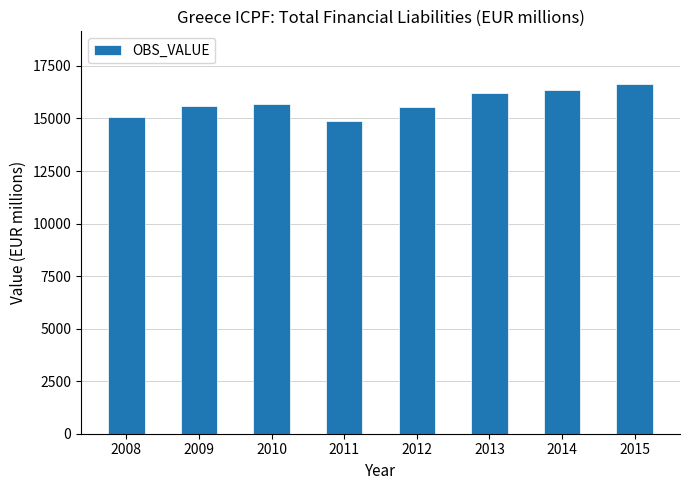

Which has a higher value, 2012 or 2011?

2012